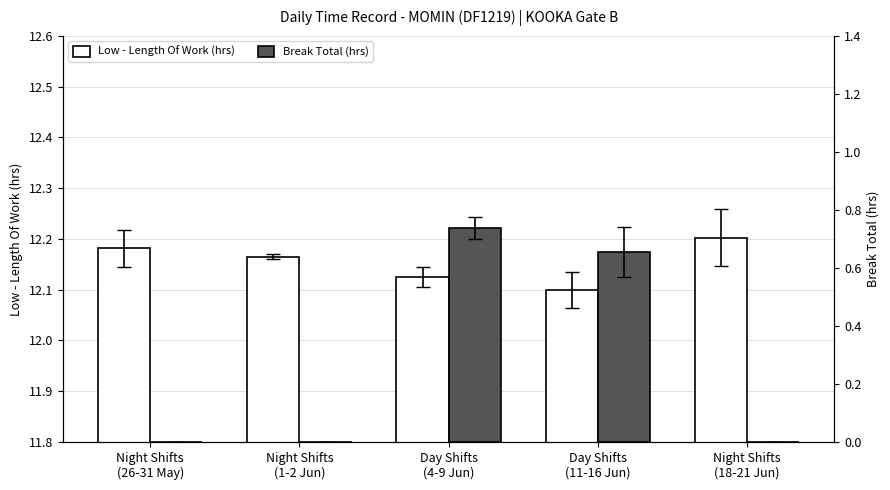

Reading left to right, transcribe all the data shown in this chart.

Low - Length Of Work (hrs): 12.2	12.2	12.1	12.1	12.2
Break Total (hrs): 0.0	0.0	0.7	0.7	0.0